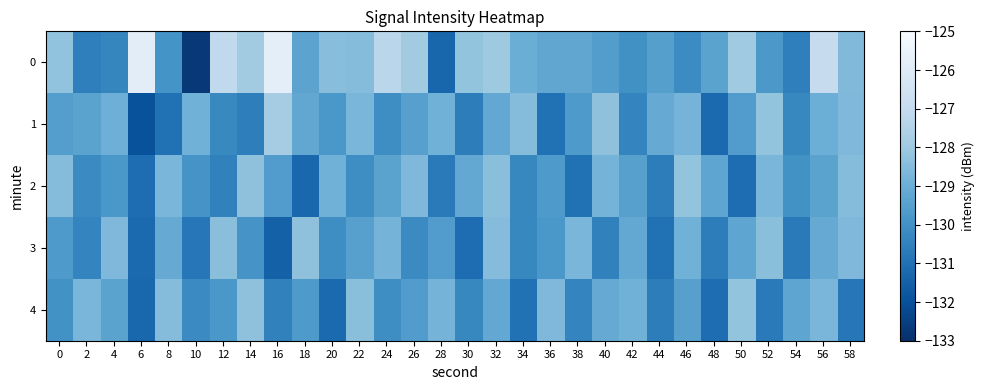

What is the total value across all series at 6?

-651.4